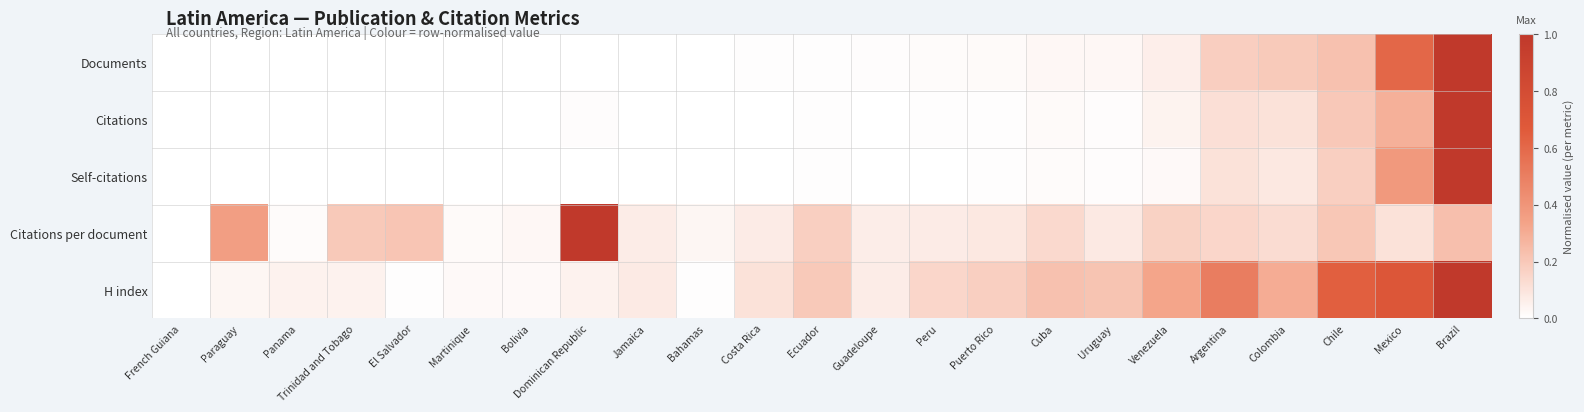

Between French Guiana and Bahamas, which is larger?

Bahamas